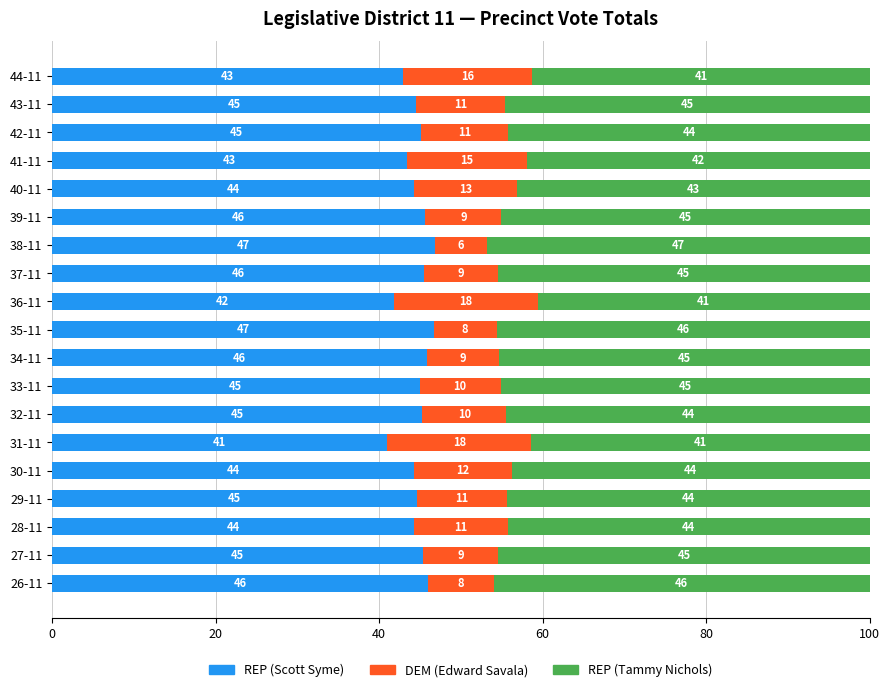

How many series are shown in this chart?

3